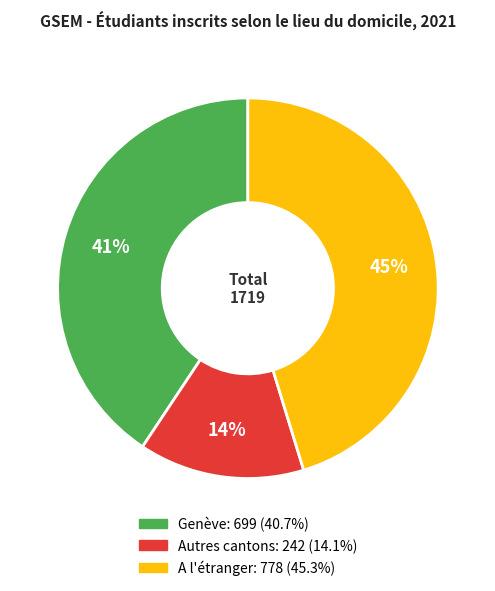

Is the sum of A l'étranger and Autres cantons greater than half?

Yes